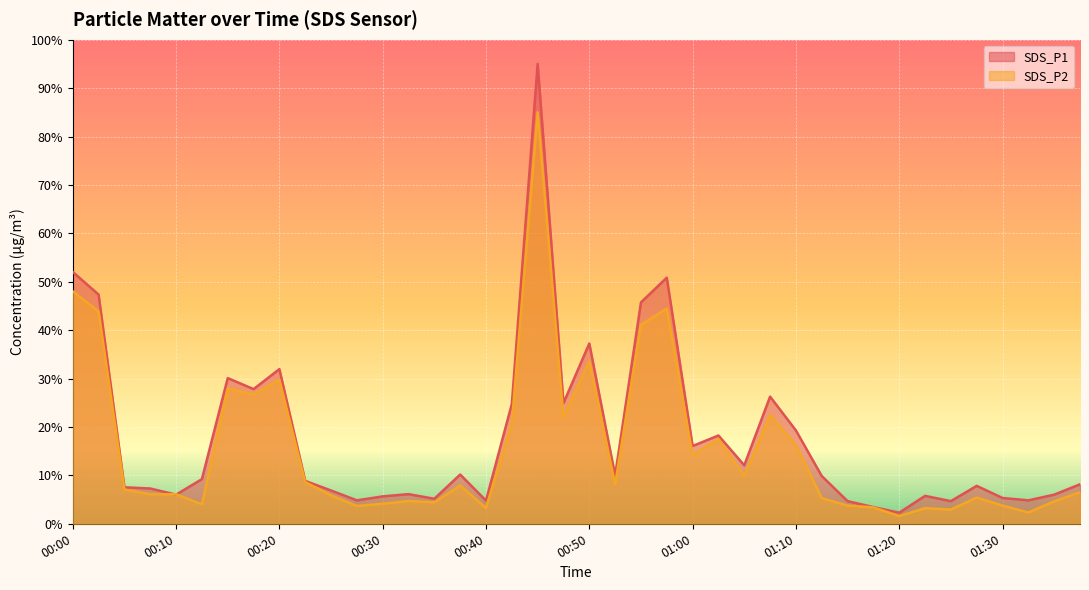

What is the total value across all series at 01:30?

9.1